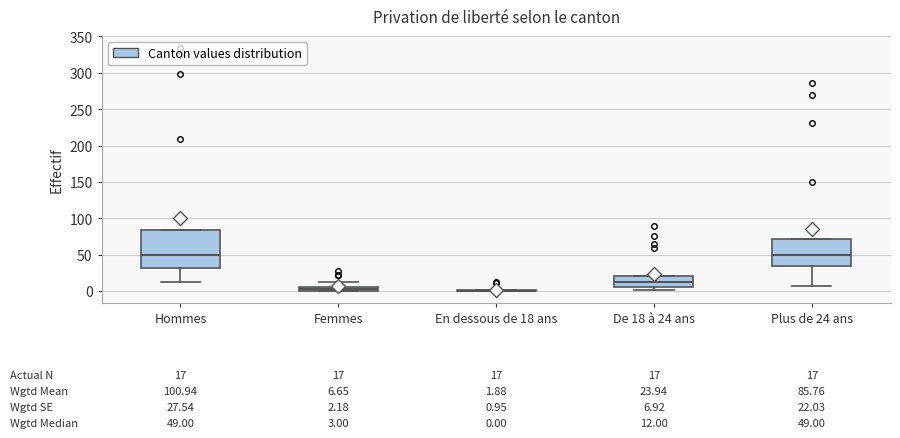

Which box is the tallest, from its lower edge to its upper edge?

Hommes